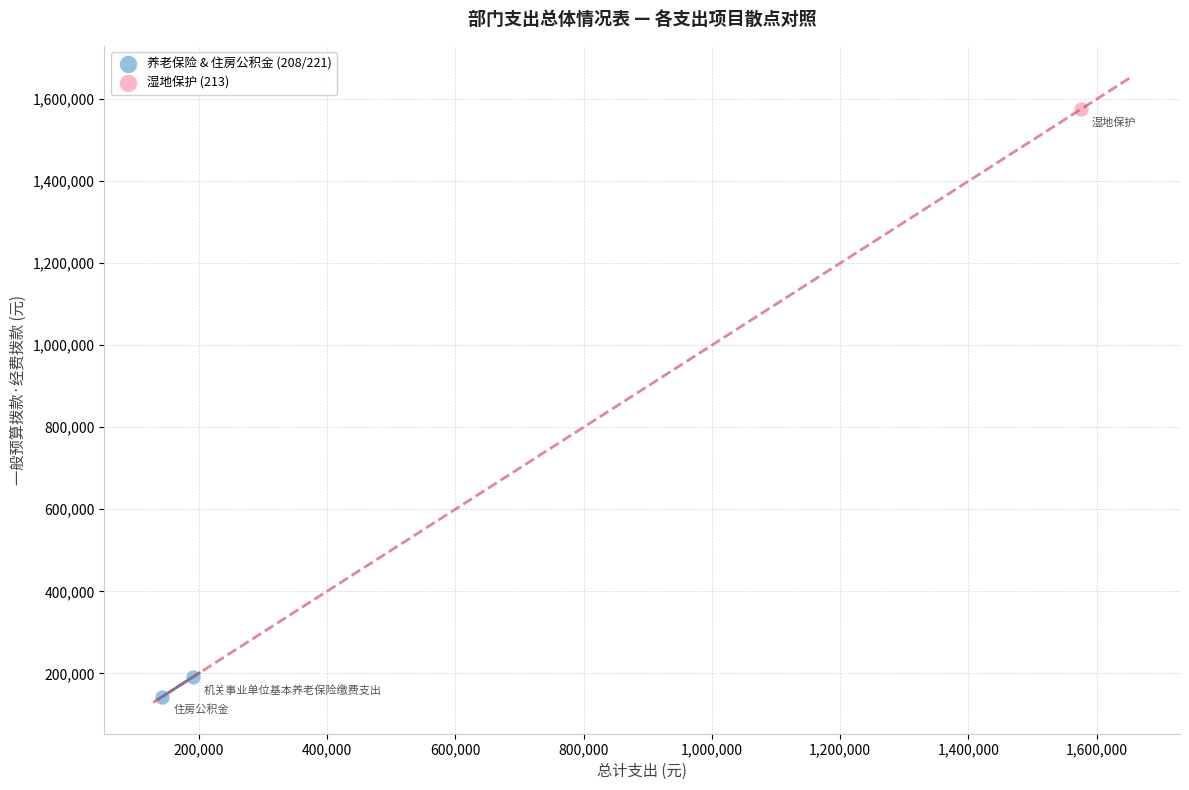

What are all the series names shown in the legend?

养老保险 & 住房公积金 (208/221), 湿地保护 (213)